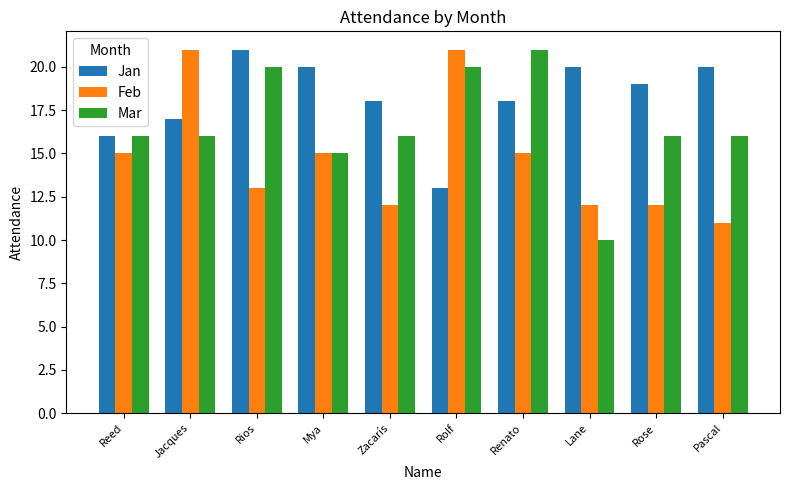

What is the average value of the Feb series?

15